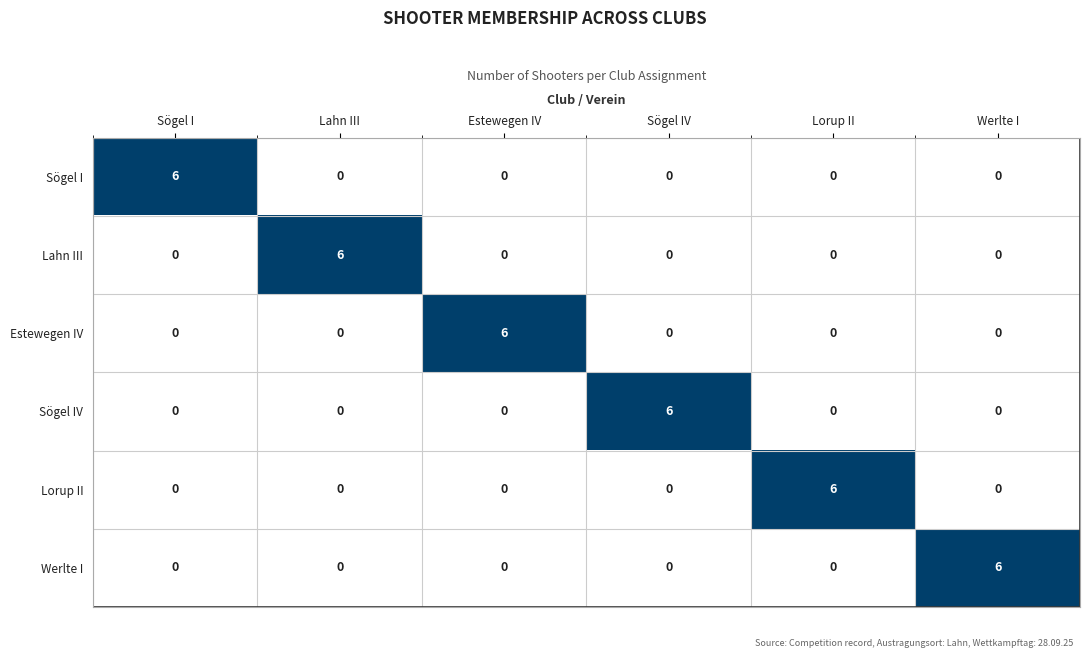

How many Lorup II values are between 0 and 1?

5